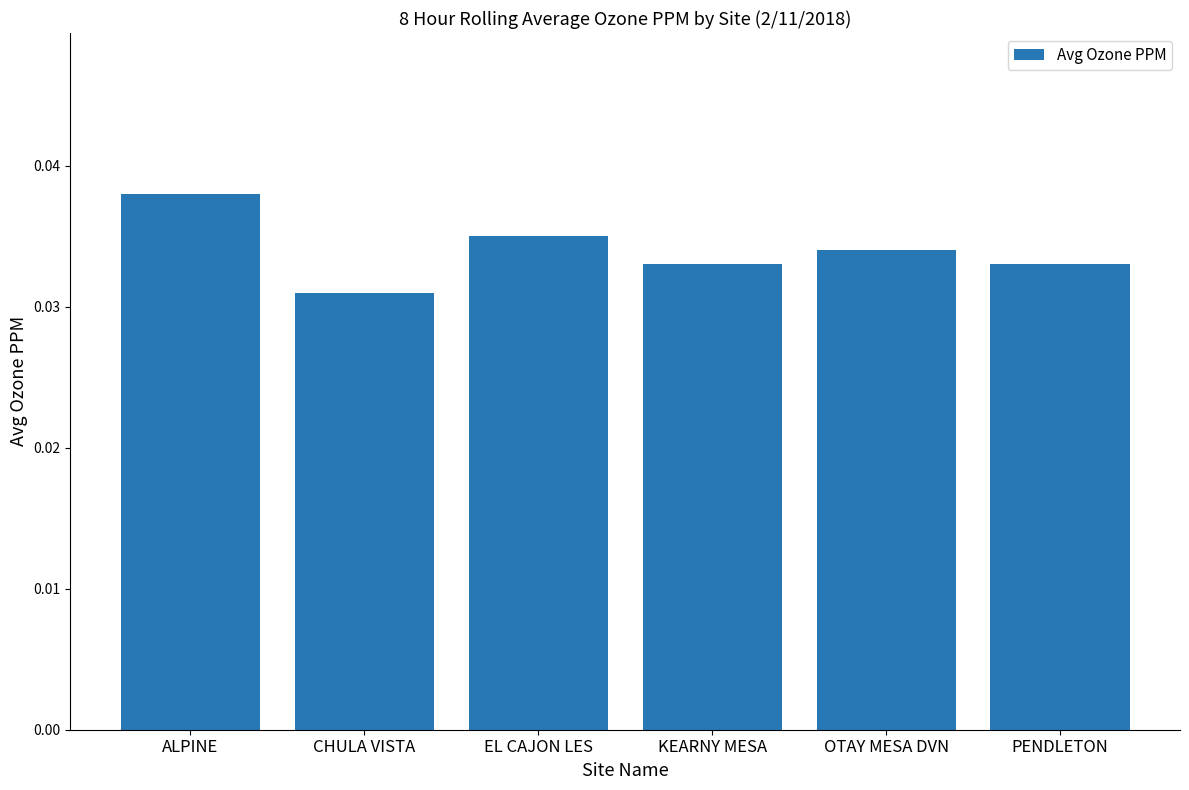

True or false: the data shows 0.1 at EL CAJON LES.

False